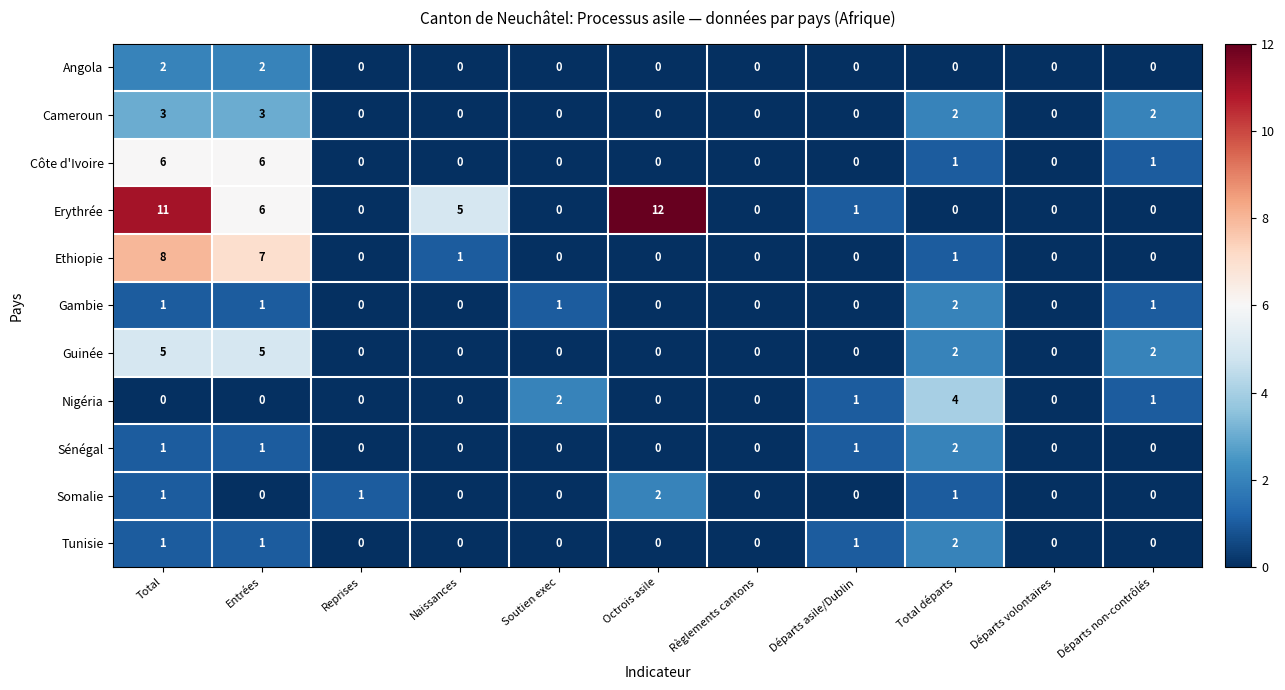

How many values in Côte d'Ivoire are above zero?

4